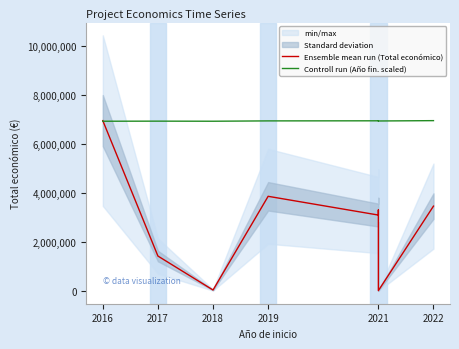

How many intersections are there between Ensemble mean run (Total económico) and Controll run (Año fin. scaled)?

1